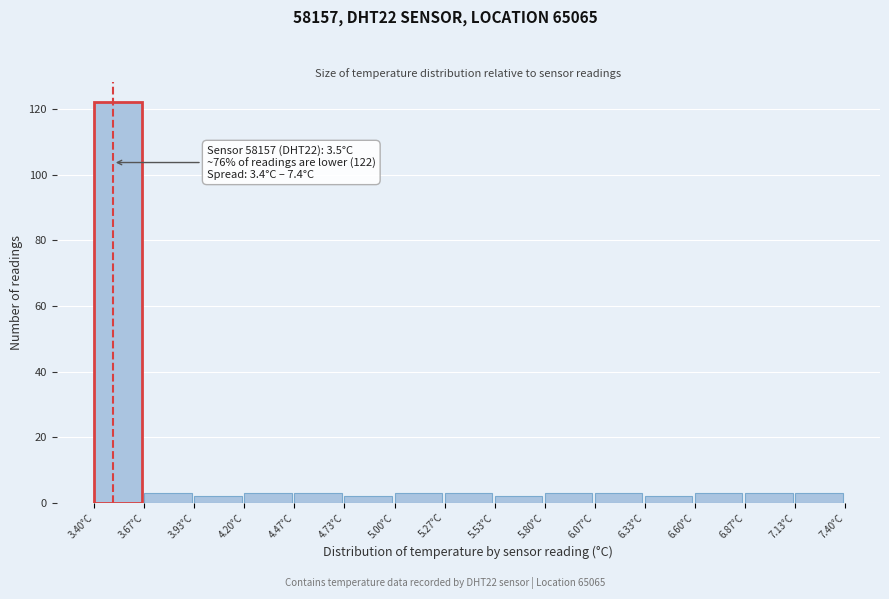

Over which range of the x-axis is the bar tallest?

3.40 to 3.65